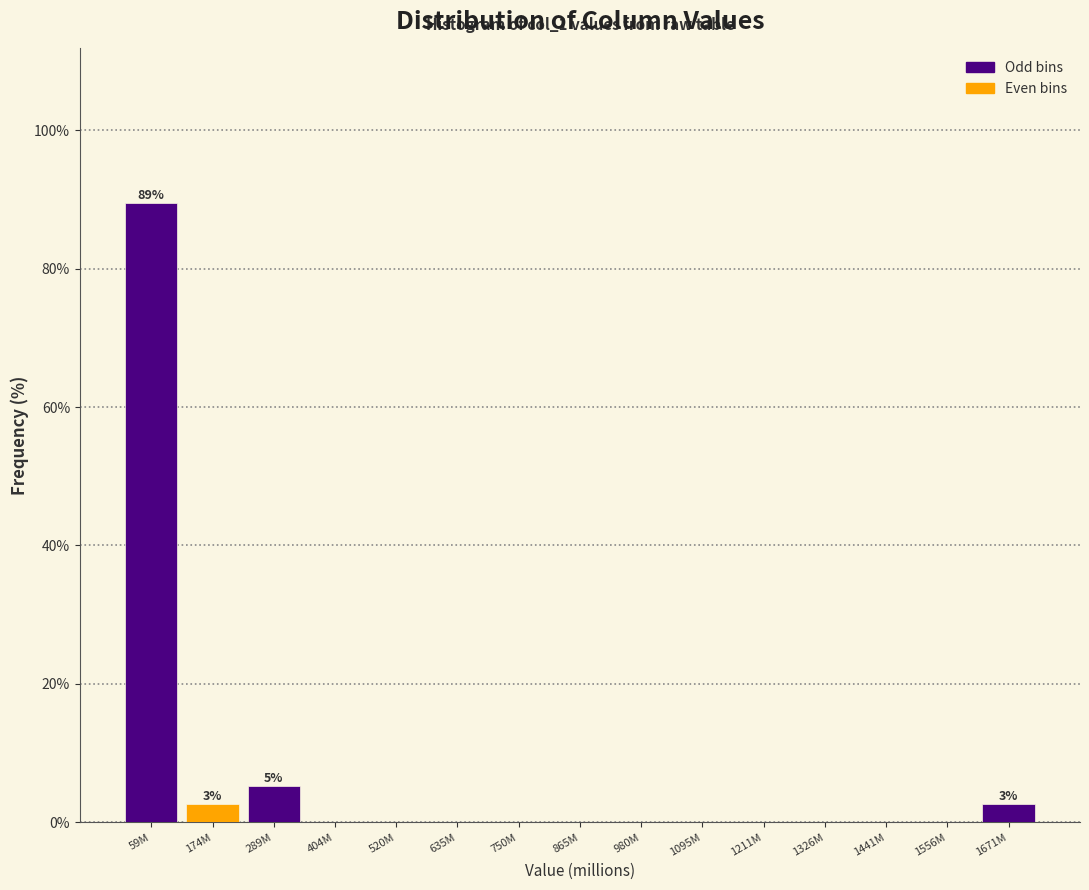

Reading right to left, list all the values displayed in this chart.

1671M=2.6	1556M=0.0	1441M=0.0	1326M=0.0	1211M=0.0	1095M=0.0	980M=0.0	865M=0.0	750M=0.0	635M=0.0	520M=0.0	404M=0.0	289M=5.3	174M=2.6	59M=89.5